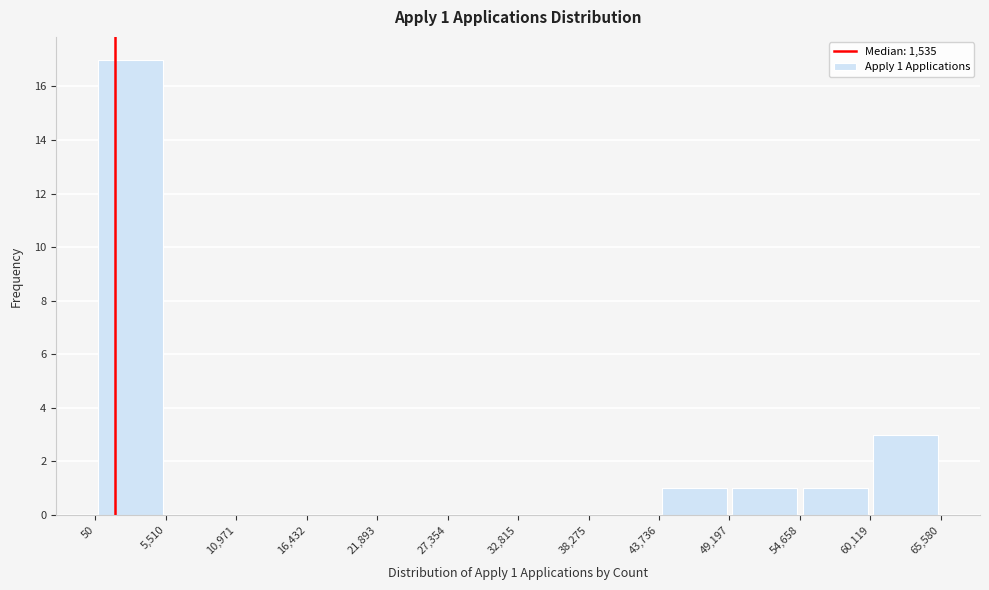

Over which range of the x-axis is the bar tallest?

50 to 5,510